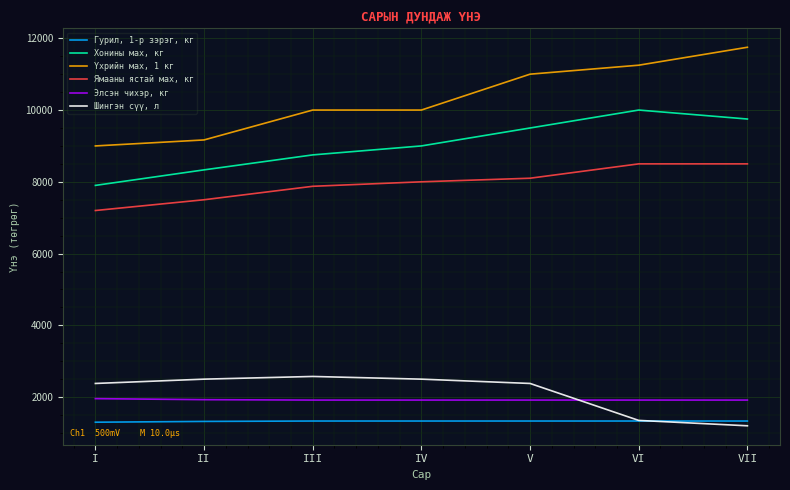

True or false: Ямааны ястай мах, кг has more than 1 points higher than both neighbors.

False